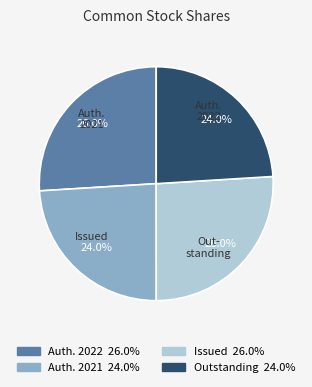

Is there any slice that represents more than half of the pie?

No